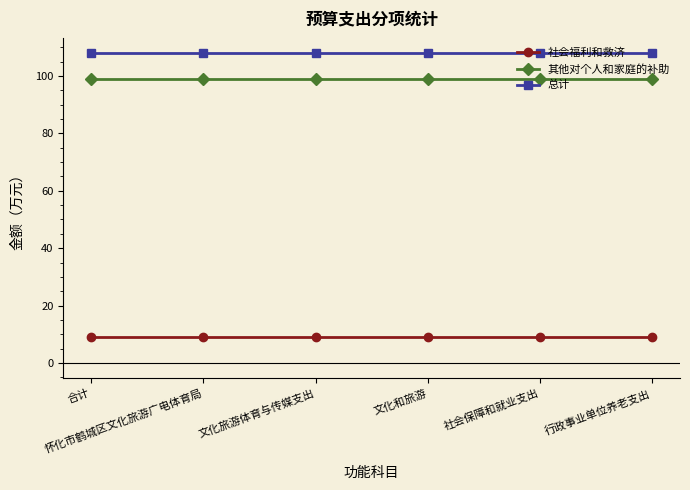

True or false: 总计 and 其他对个人和家庭的补助 cross at least once.

False